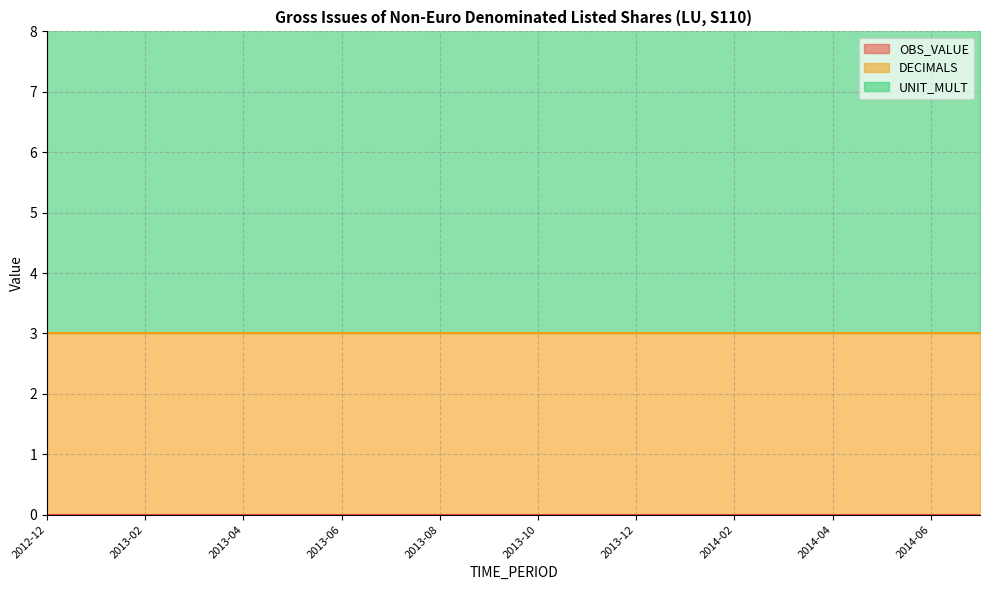

Reading right to left, extract all data points from this chart.

OBS_VALUE: 0	0	0	0	0	0	0	0	0	0	0	0	0	0	0	0	0	0	0	0
DECIMALS: 3	3	3	3	3	3	3	3	3	3	3	3	3	3	3	3	3	3	3	3
UNIT_MULT: 6	6	6	6	6	6	6	6	6	6	6	6	6	6	6	6	6	6	6	6